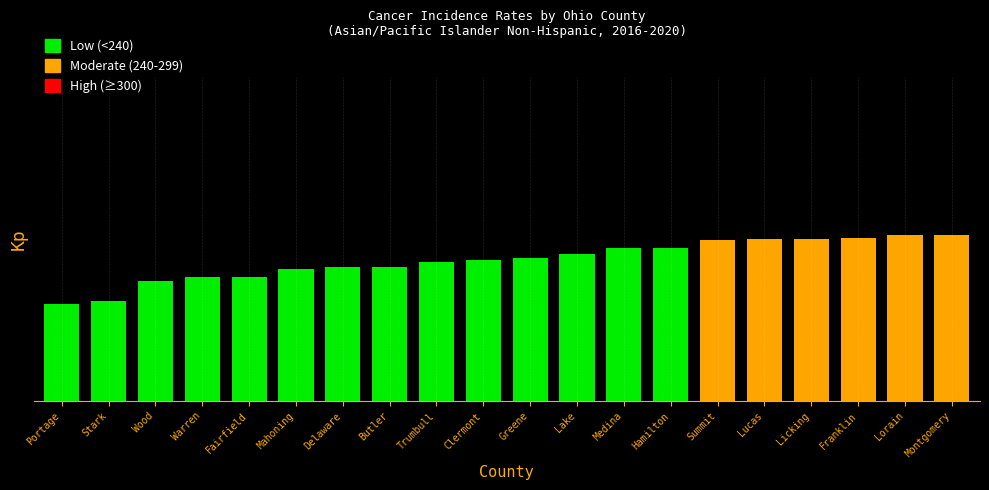

The chart shows a value of 271.4 at Mahoning. True or false?

False